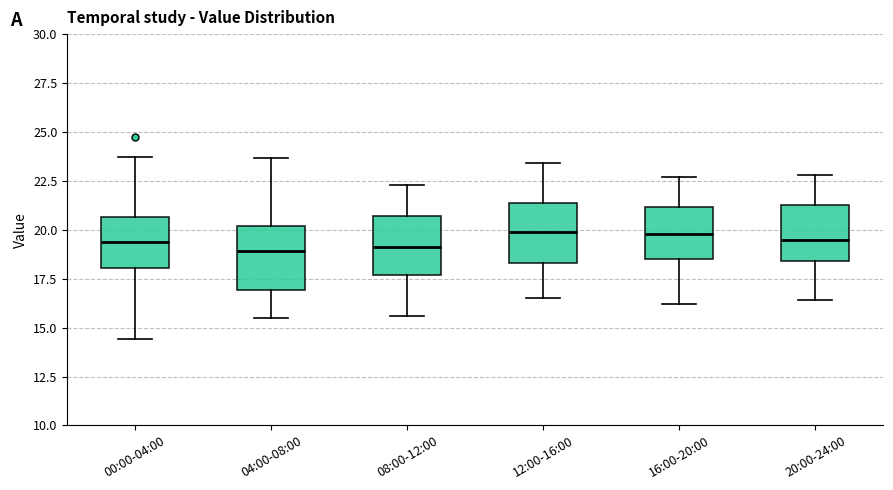

Reading left to right, read every box against the y-axis: the position of its median line, the range the box covers, and the ends of its whiskers. The values are not printed on the chart, so give them approximately, as read against the axis.

00:00-04:00: median 19.5, box 18.0 to 20.5, whiskers 14.5 to 23.5
04:00-08:00: median 19.0, box 17.0 to 20.0, whiskers 15.5 to 23.5
08:00-12:00: median 19.0, box 17.5 to 20.5, whiskers 15.5 to 22.5
12:00-16:00: median 20.0, box 18.5 to 21.5, whiskers 16.5 to 23.5
16:00-20:00: median 20.0, box 18.5 to 21.0, whiskers 16.0 to 22.5
20:00-24:00: median 19.5, box 18.5 to 21.5, whiskers 16.5 to 23.0